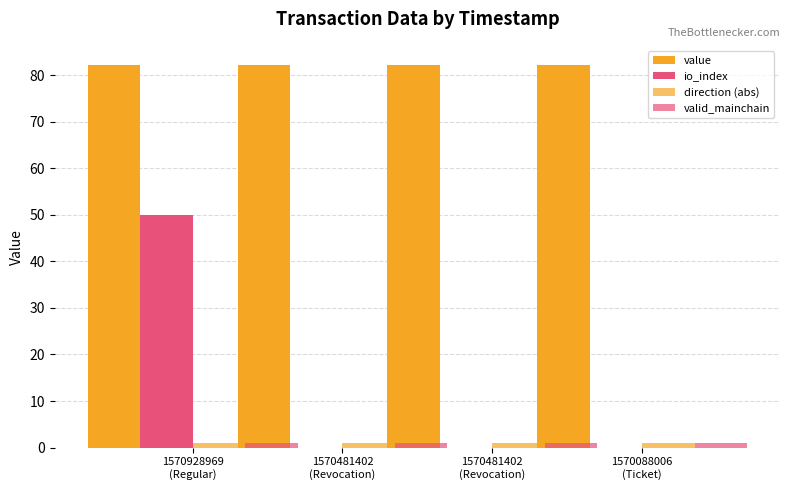

Reading left to right, list all the values displayed in this chart.

value: 82.2	82.2	82.2	82.2
io_index: 50.0	0.0	0.0	0.0
direction (abs): 1.0	1.0	1.0	1.0
valid_mainchain: 1.0	1.0	1.0	1.0